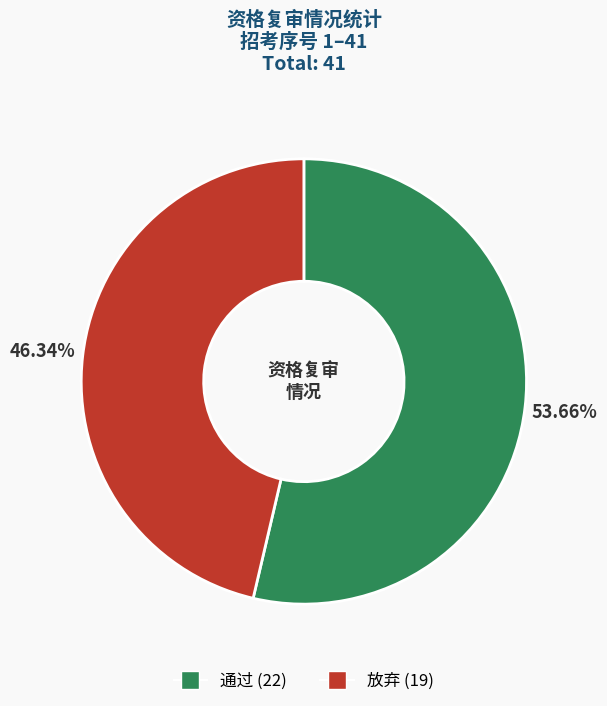

What is the majority slice?

通过